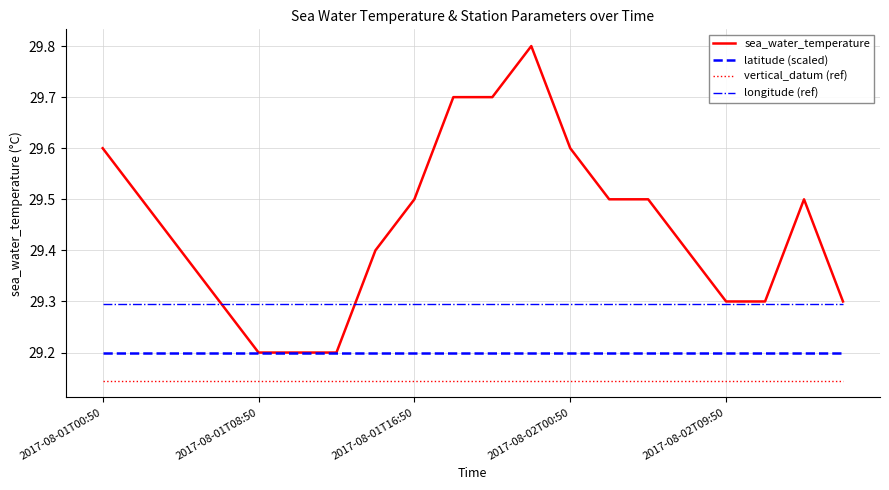

True or false: vertical_datum (ref) and latitude (scaled) cross at least once.

False